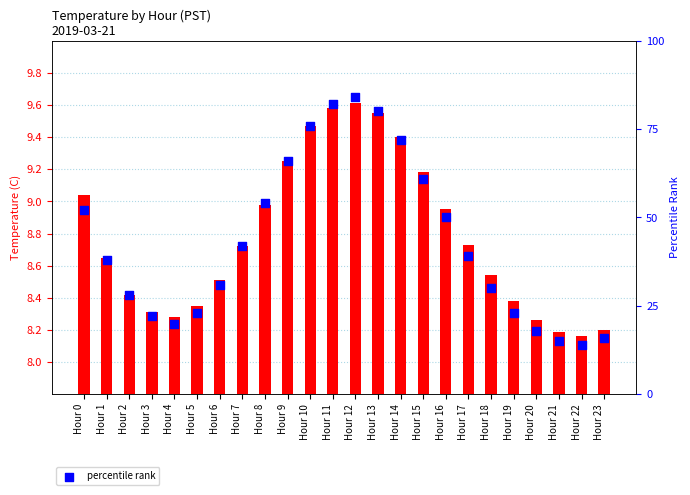

Which series reaches the maximum Y coordinate?

percentile rank